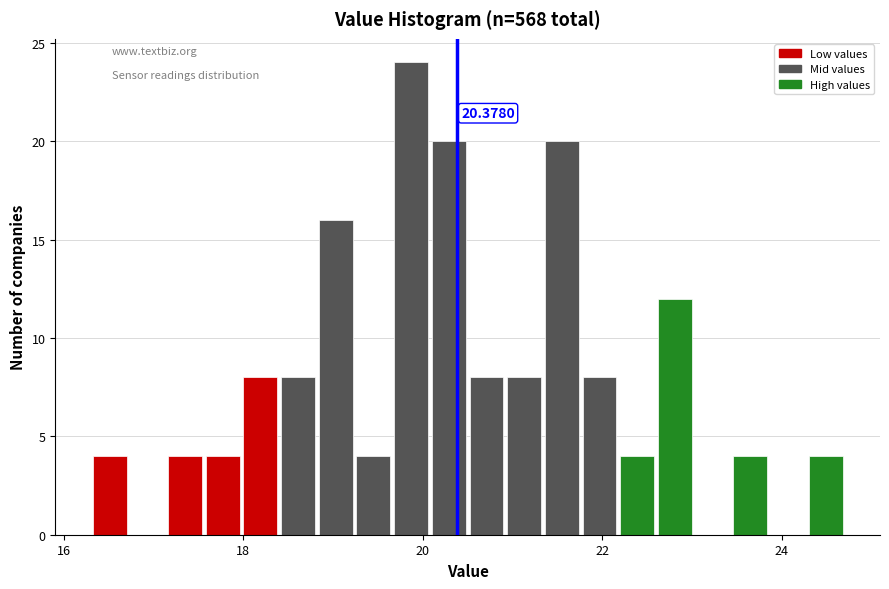

Around what value on the x-axis is the tallest bar? Give the approximate position of its centre, as read against the axis.

19.8